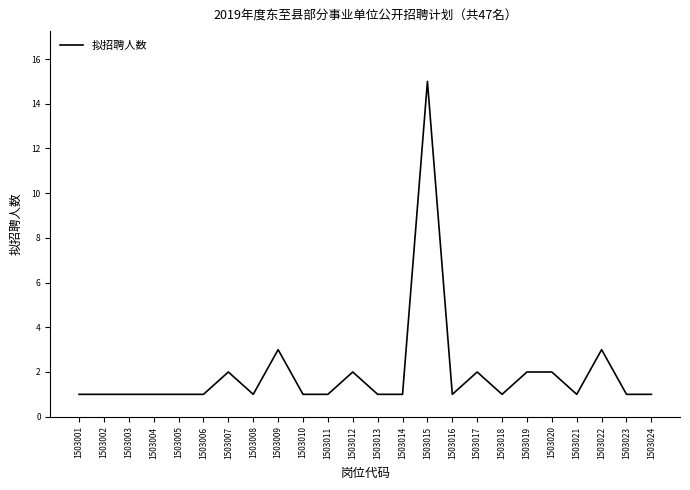

What is the ratio of the value at 1503011 to the value at 1503008?

1.0